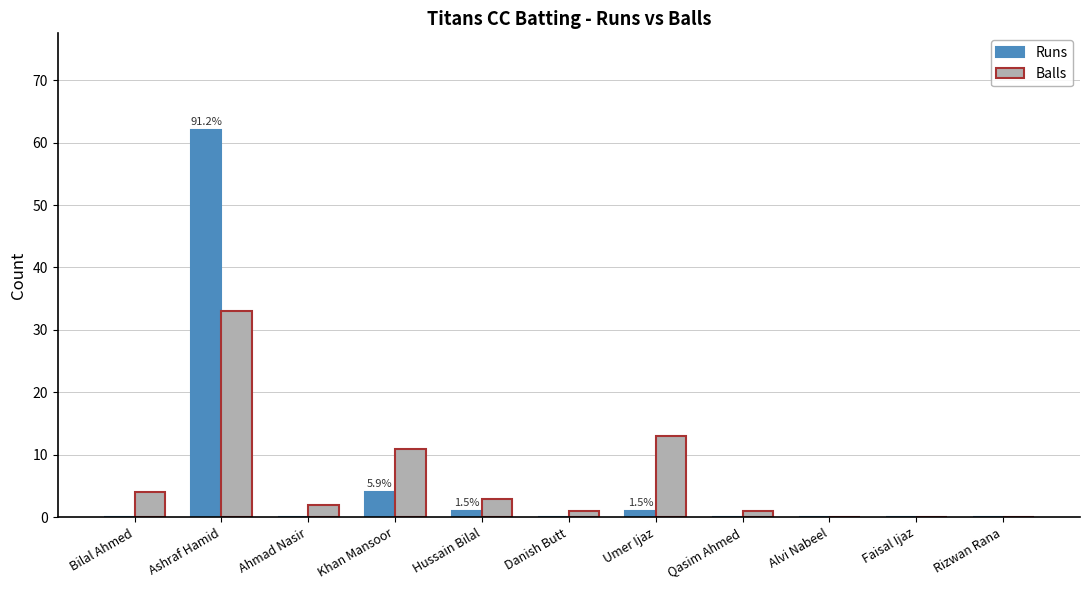

What is the average value of the Runs series?

6